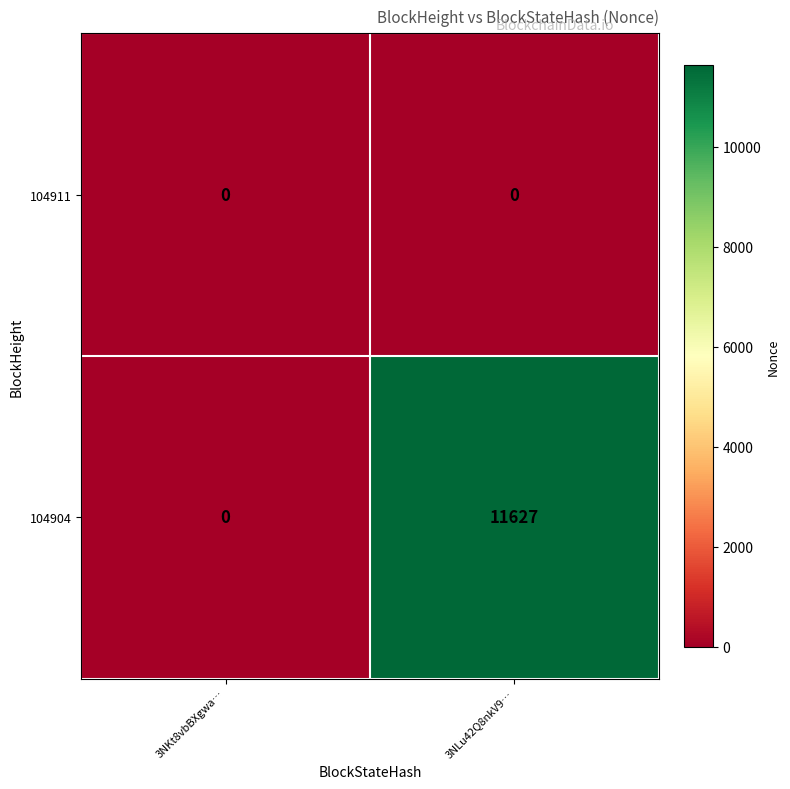

Reading right to left, transcribe all the data shown in this chart.

104911: 0	0
104904: 11627	0